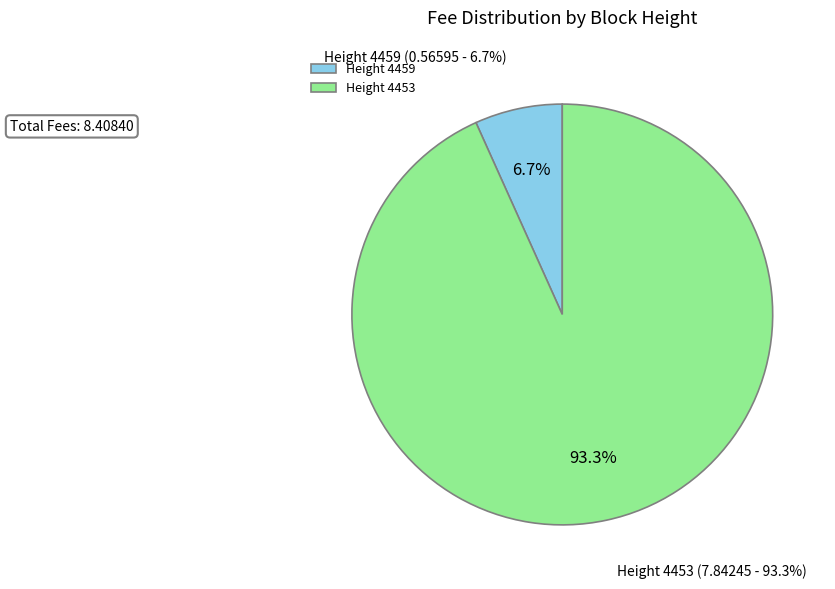

Rank the categories by value from highest to lowest.

4453, 4459